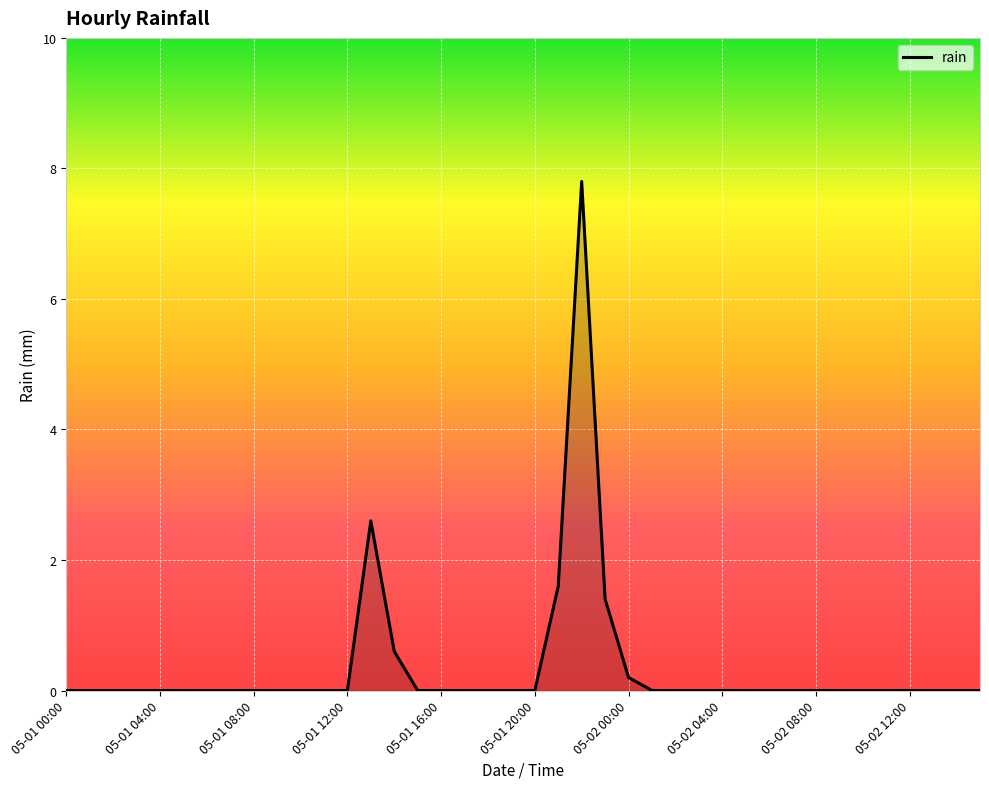

What is the maximum value shown in the chart?

7.8